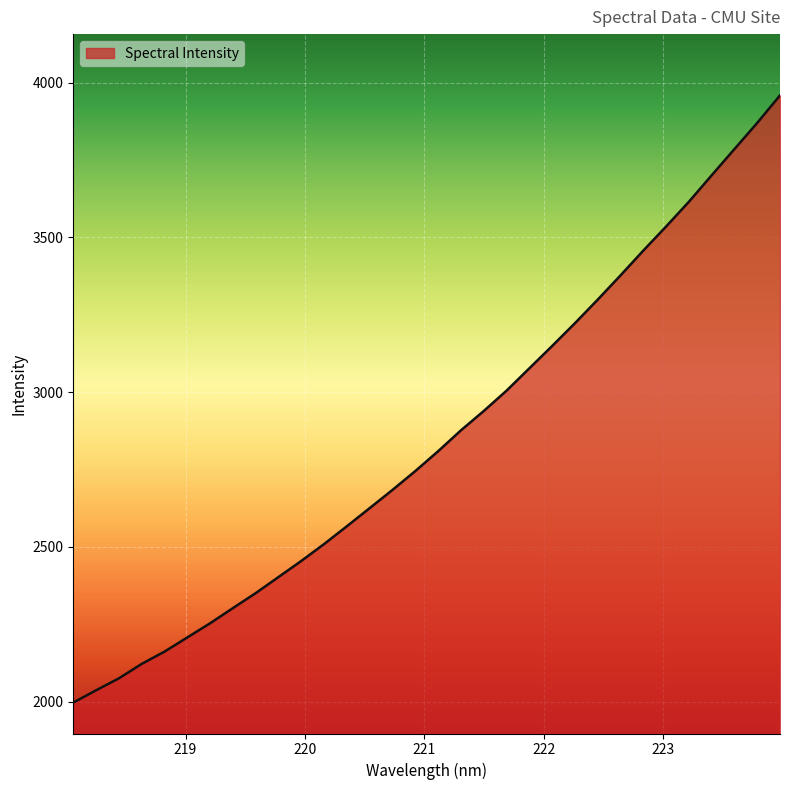

True or false: there are more than 1 points higher than both neighbors.

False